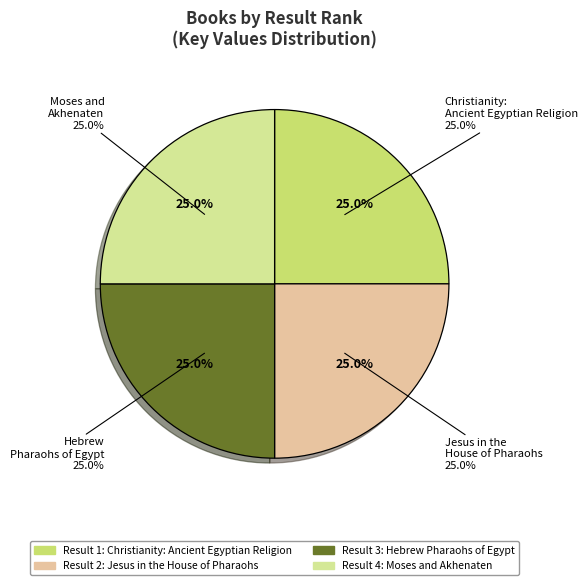

The Christianity: An Ancient Egyptian Religion slice represents 25% of the pie. True or false?

True